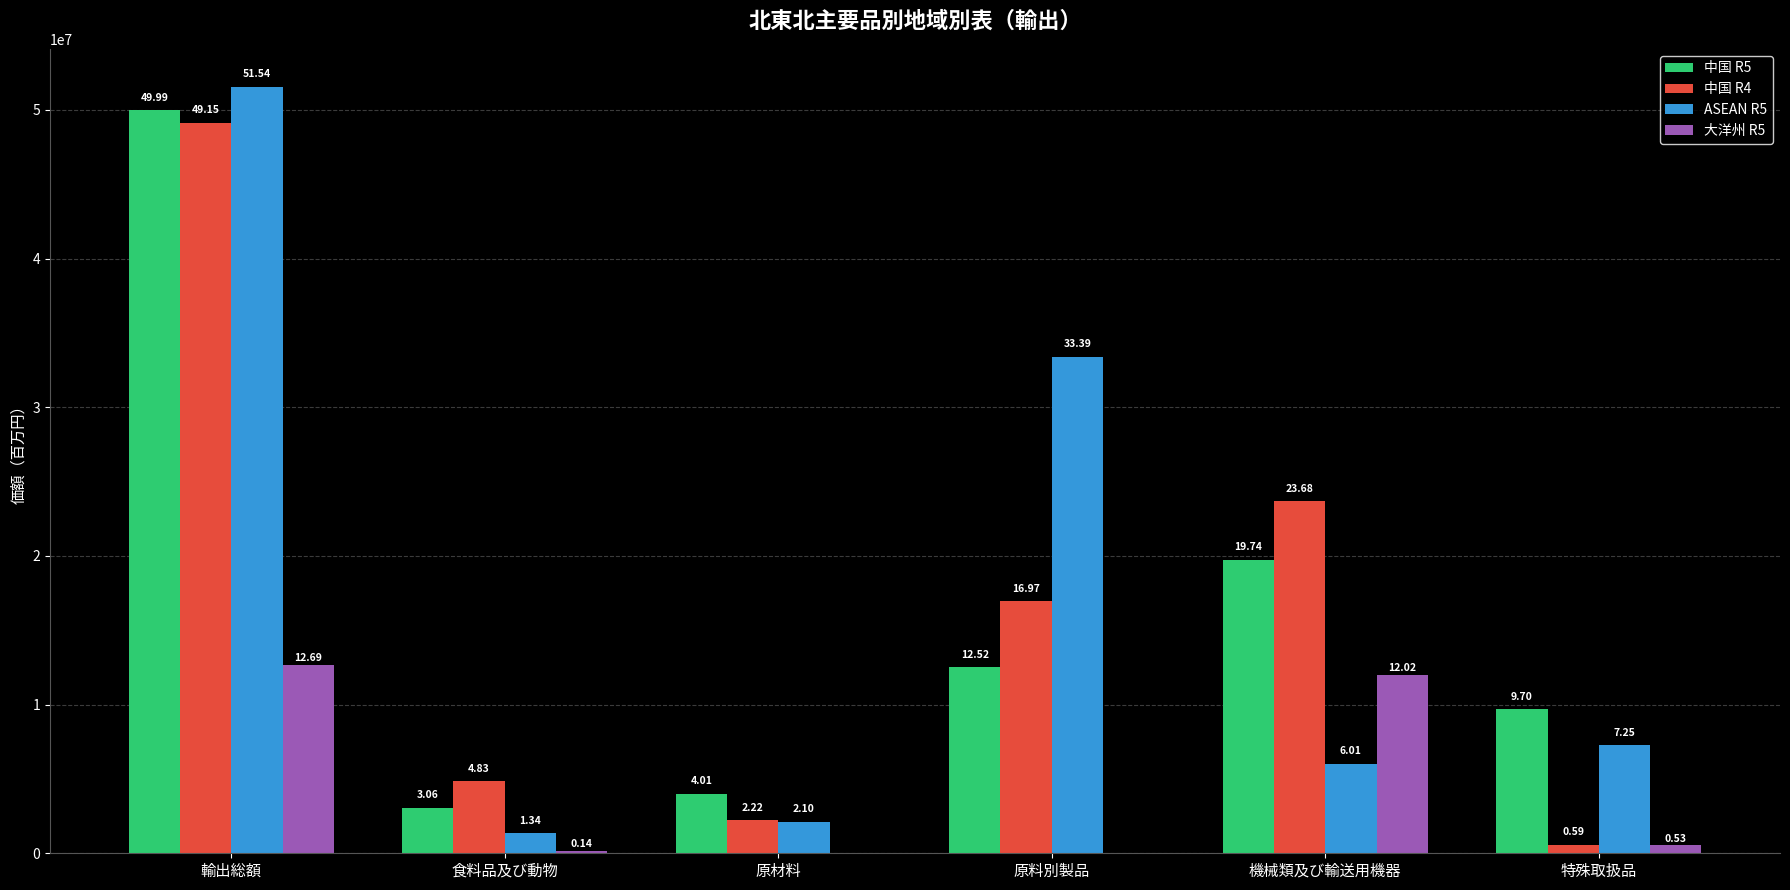

What are all the series names shown in the legend?

中国 R5, 中国 R4, ASEAN R5, 大洋州 R5